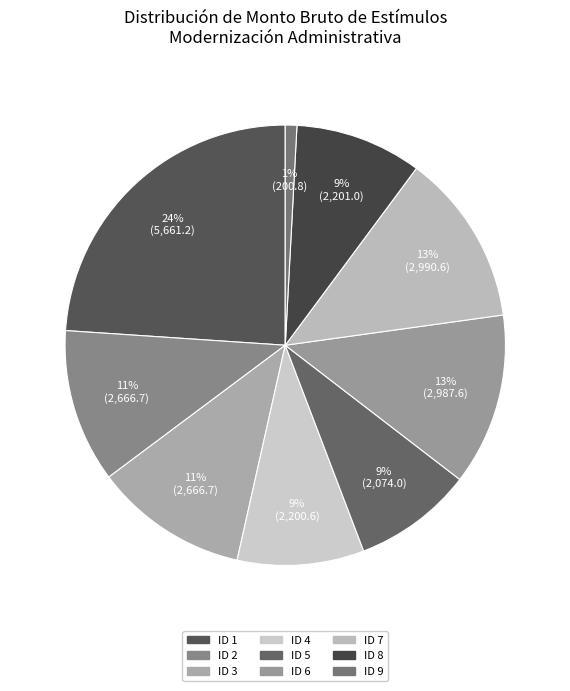

To the nearest percent, what is the difference between the largest and smallest slice percentages?

23%